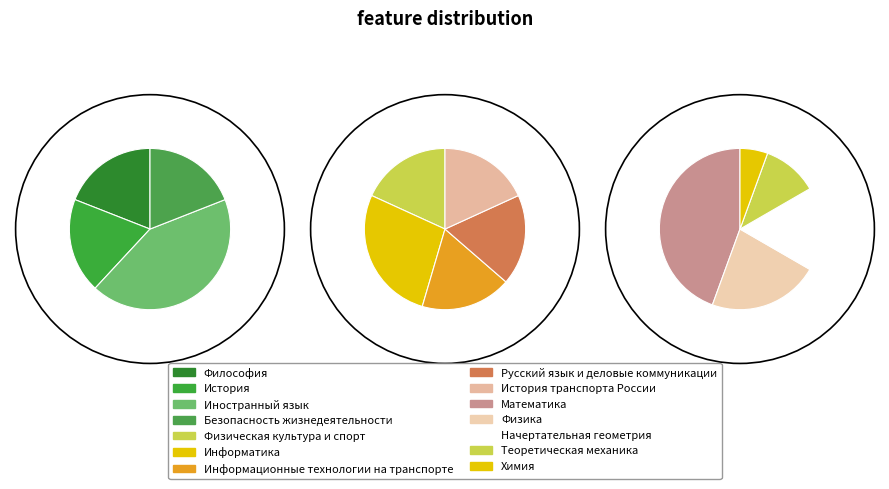

What is the ratio of the value at Теоретическая механика to the value at Химия?

2.0